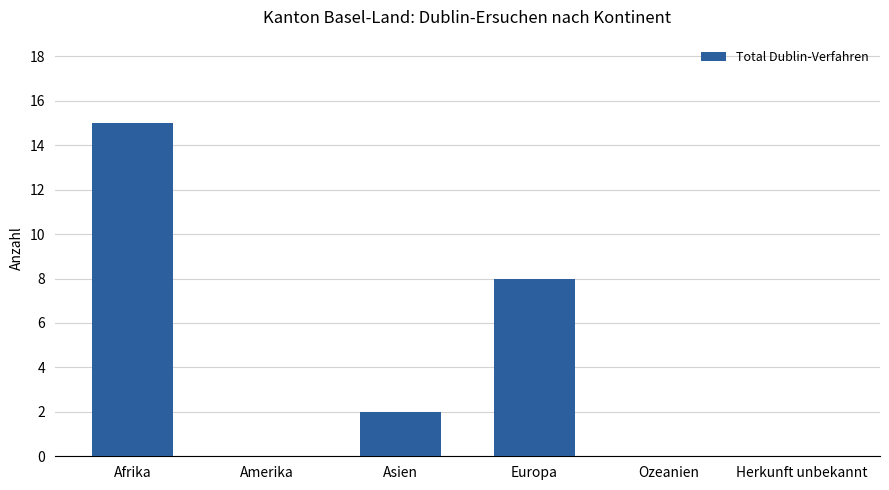

Reading left to right, extract all data points from this chart.

Afrika=15	Amerika=0	Asien=2	Europa=8	Ozeanien=0	Herkunft unbekannt=0